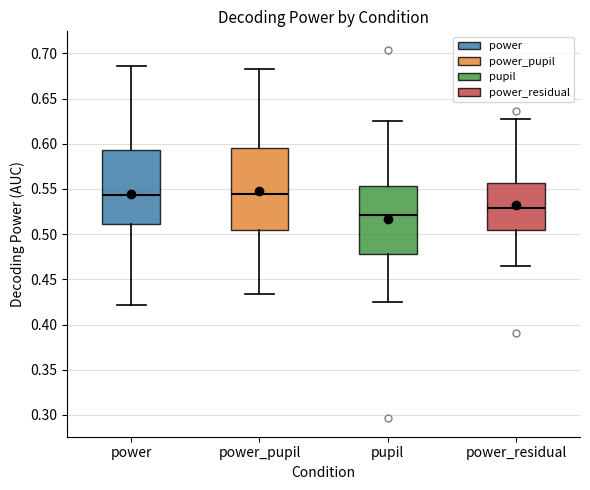

Which box is the tallest, from its lower edge to its upper edge?

power_pupil